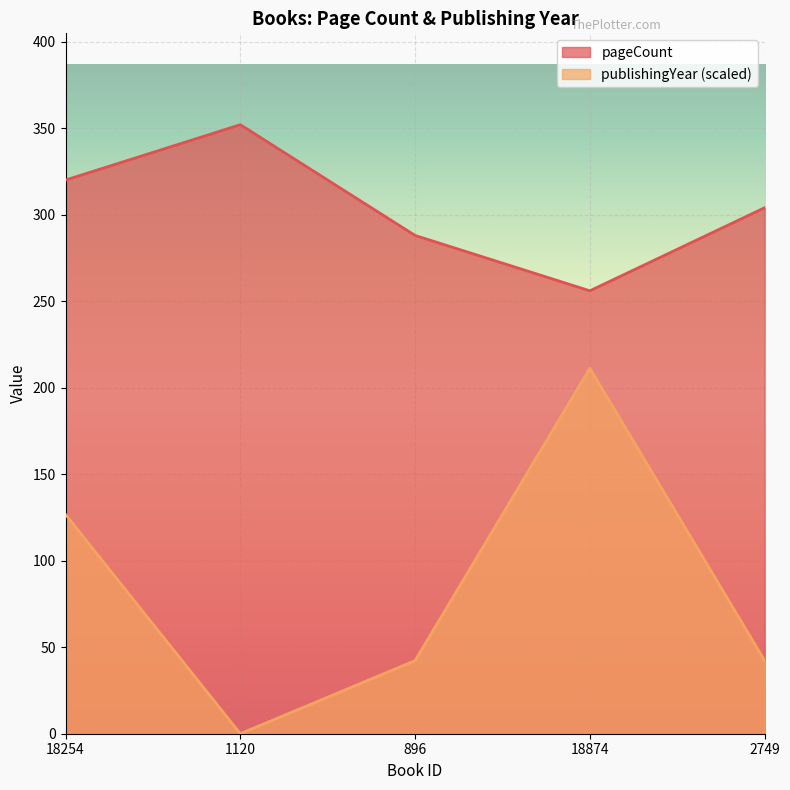

What is the label of the 4th point from the right?

1120